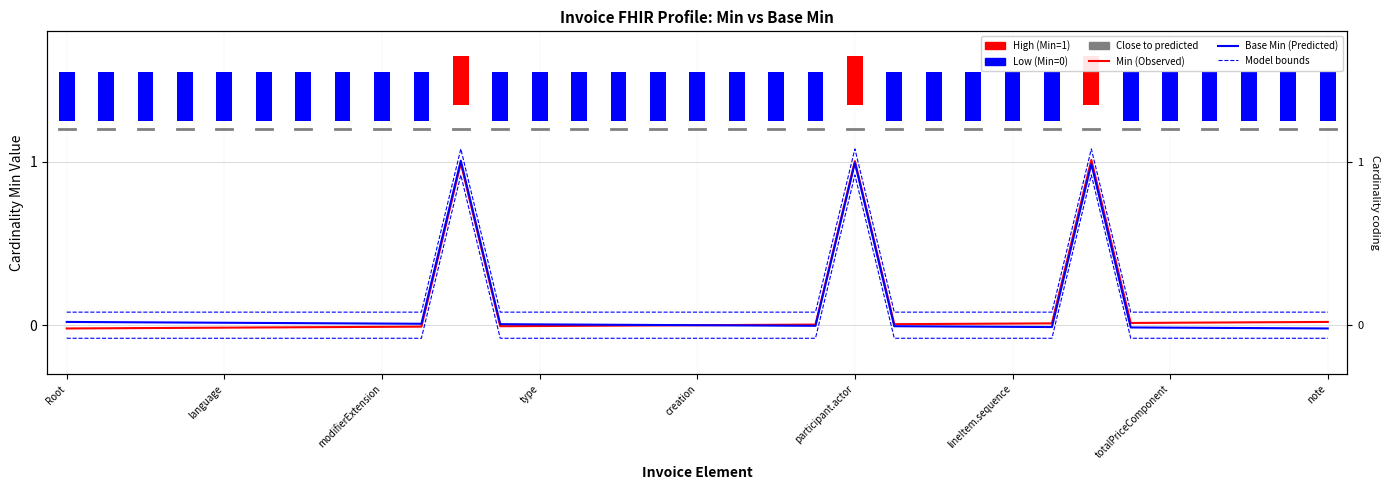

What is the label of the 10th bar from the right?

23